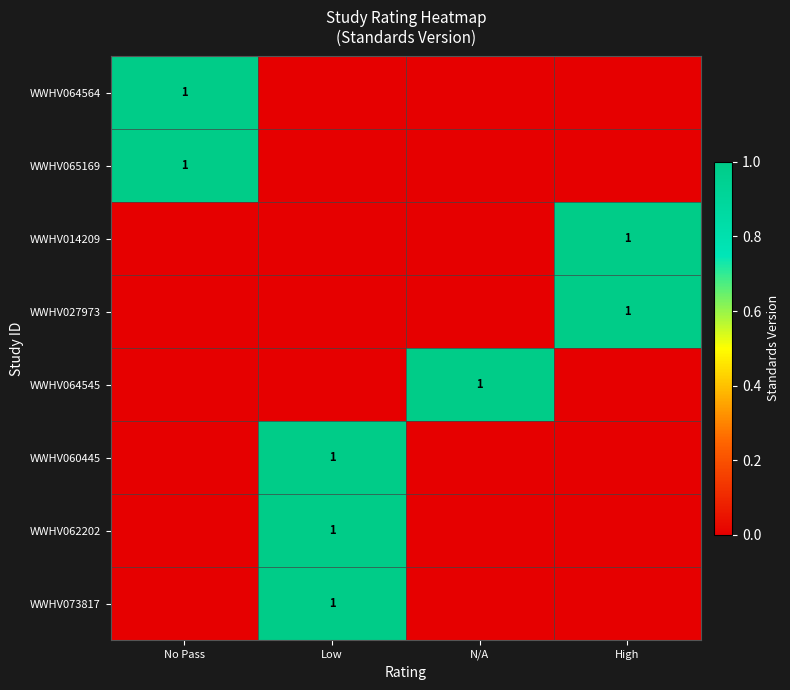

Between N/A and Low, which is larger?

N/A